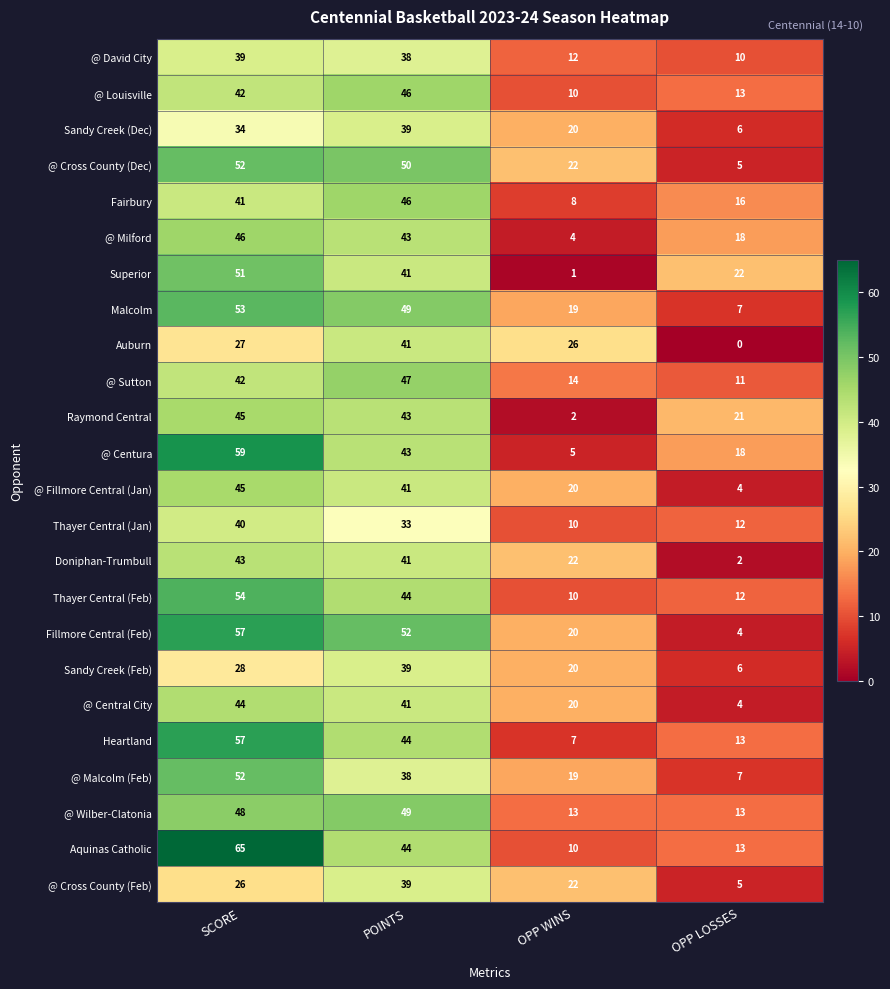

The value of Fillmore Central (Feb) at OPP LOSSES is 4. True or false?

True